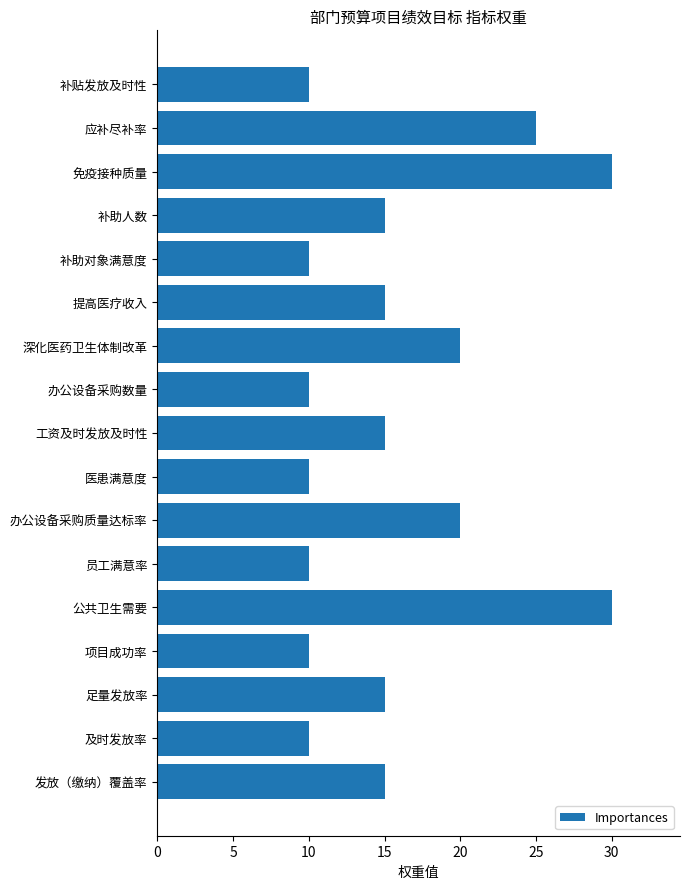

Reading top to bottom, what are all the values shown in this chart?

补贴发放及时性=10	应补尽补率=25	免疫接种质量=30	补助人数=15	补助对象满意度=10	提高医疗收入=15	深化医药卫生体制改革=20	办公设备采购数量=10	工资及时发放及时性=15	医患满意度=10	办公设备采购质量达标率=20	员工满意率=10	公共卫生需要=30	项目成功率=10	足量发放率=15	及时发放率=10	发放（缴纳）覆盖率=15